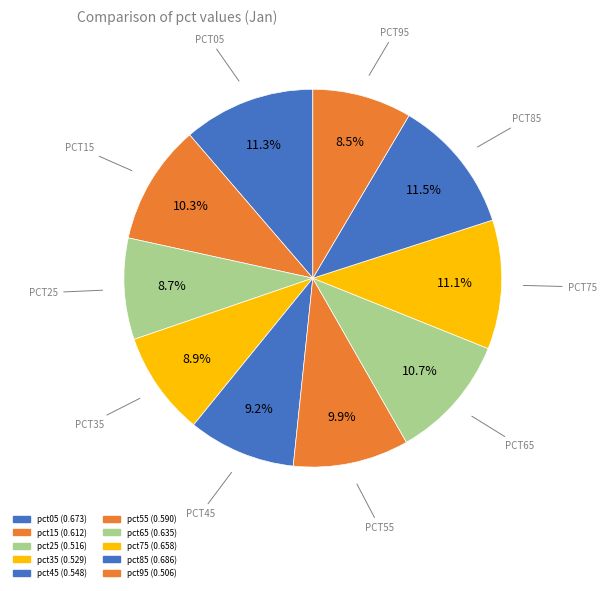

How many segments does this pie chart have?

10